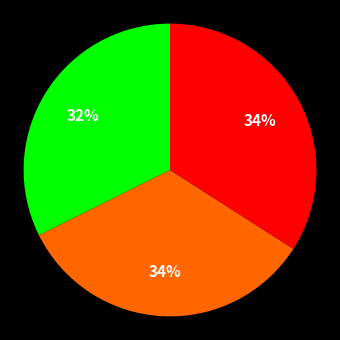

Is there any slice that represents more than half of the pie?

No